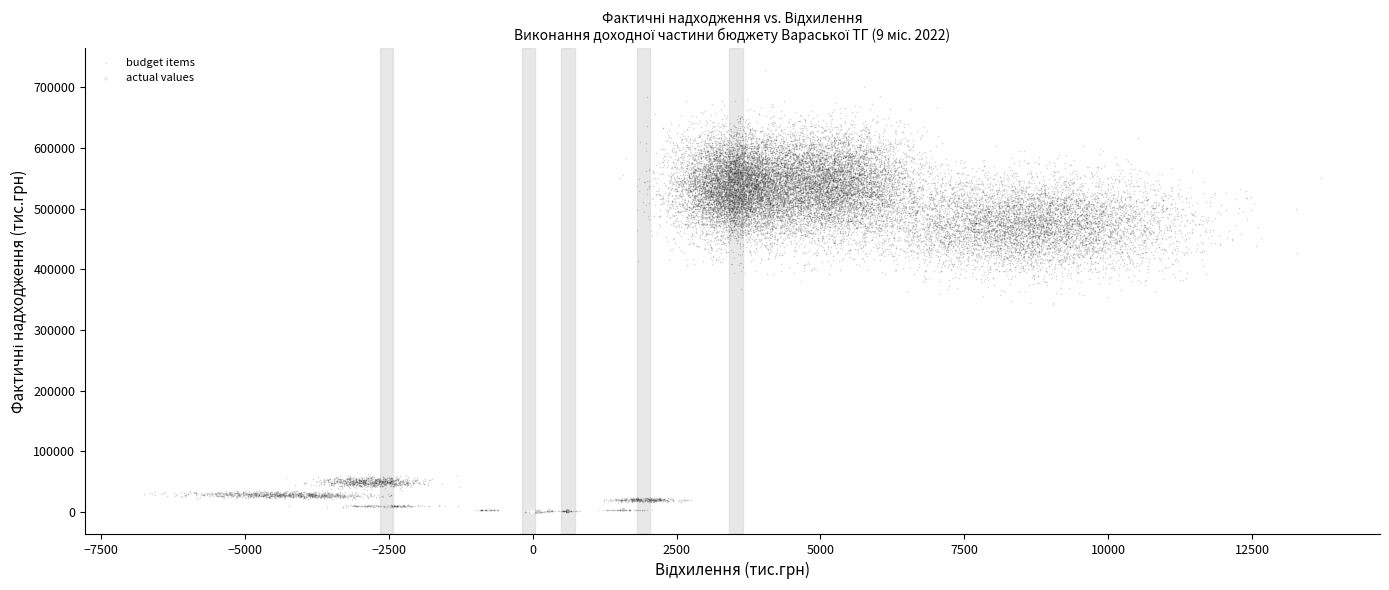

Which series reaches the minimum Y coordinate?

actual values